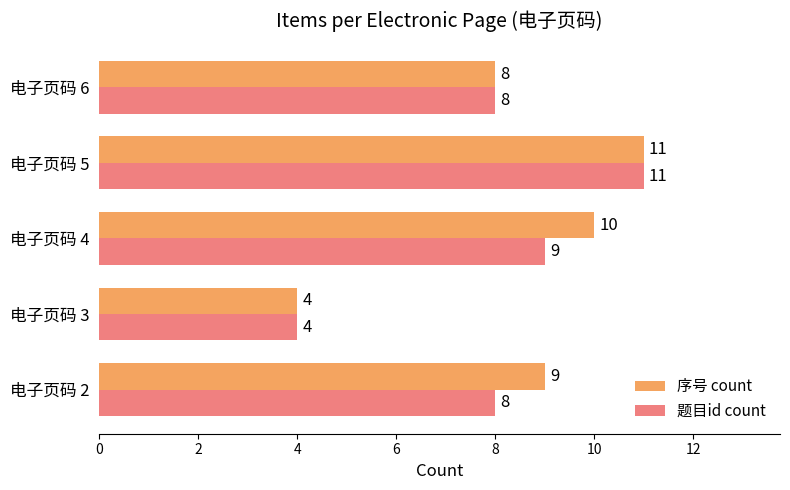

What is the smallest value displayed?

4